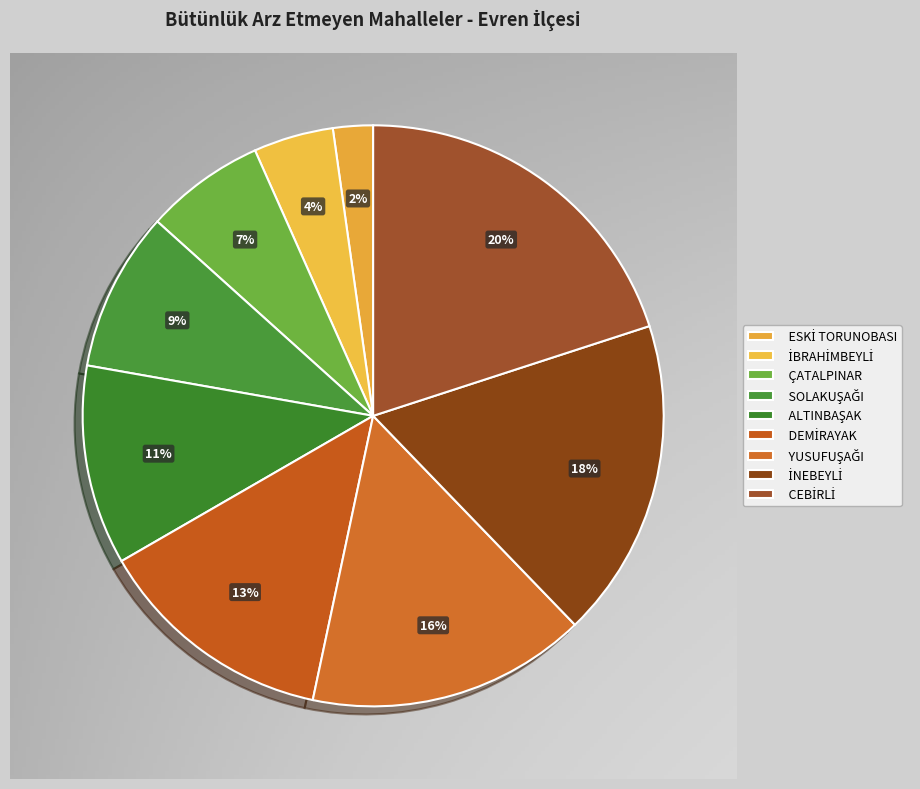

Is the sum of İNEBEYLİ and ALTINBAŞAK greater than half?

No